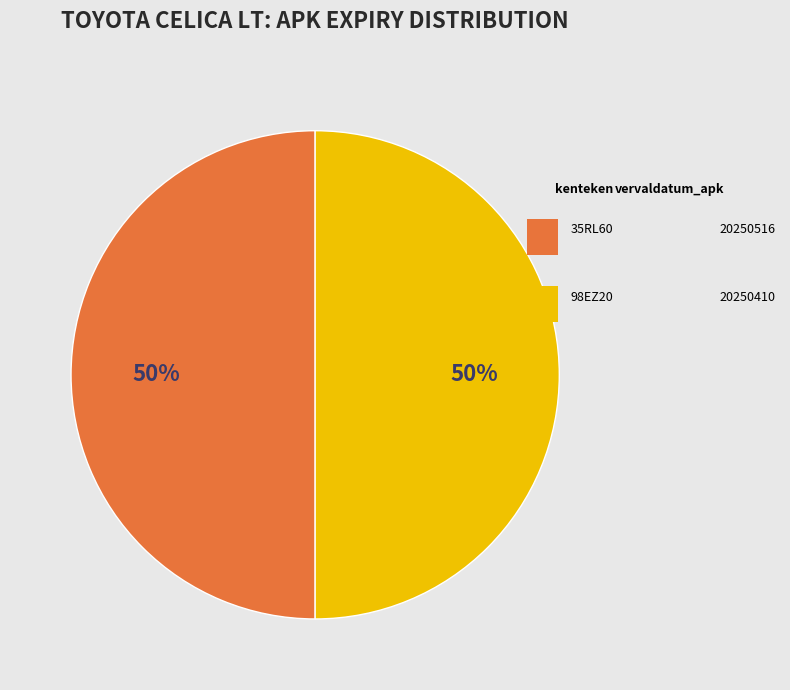

To the nearest percent, what is the average slice percentage?

50%